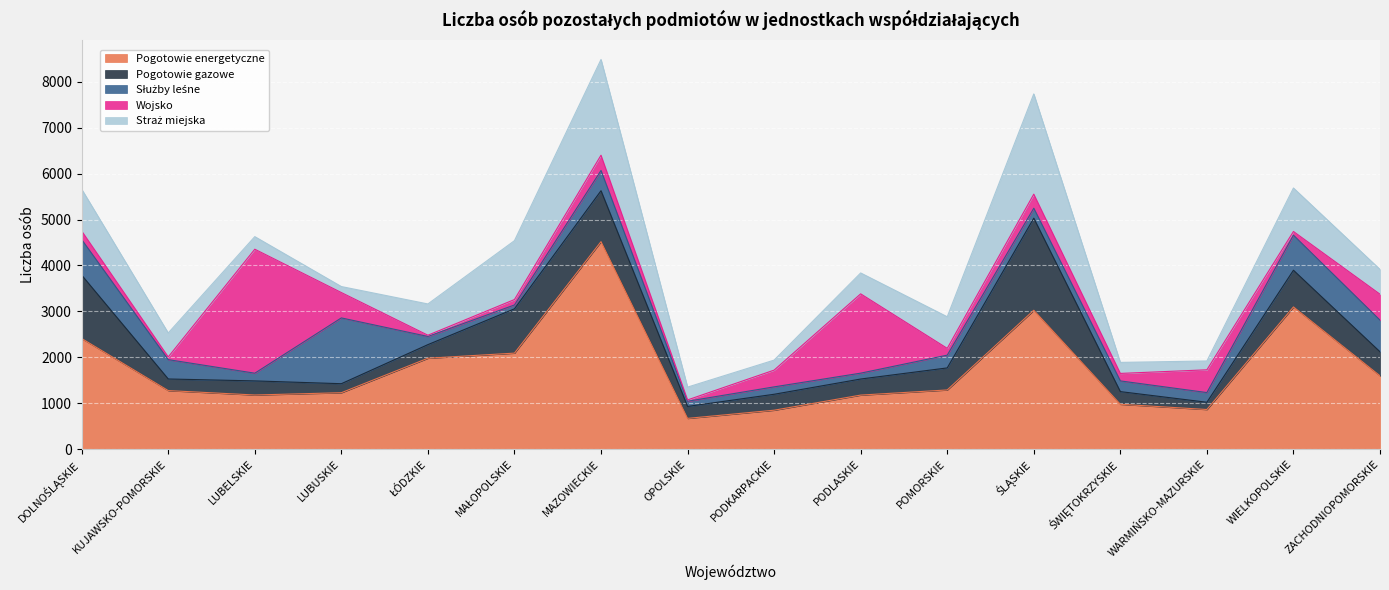

At which label is Służby leśne closest to 758?

WIELKOPOLSKIE